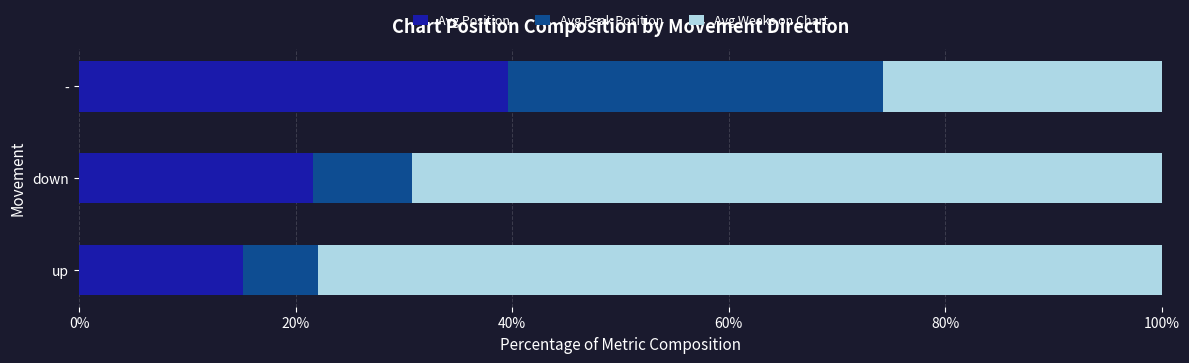

At which label does Avg Position reach its minimum?

up